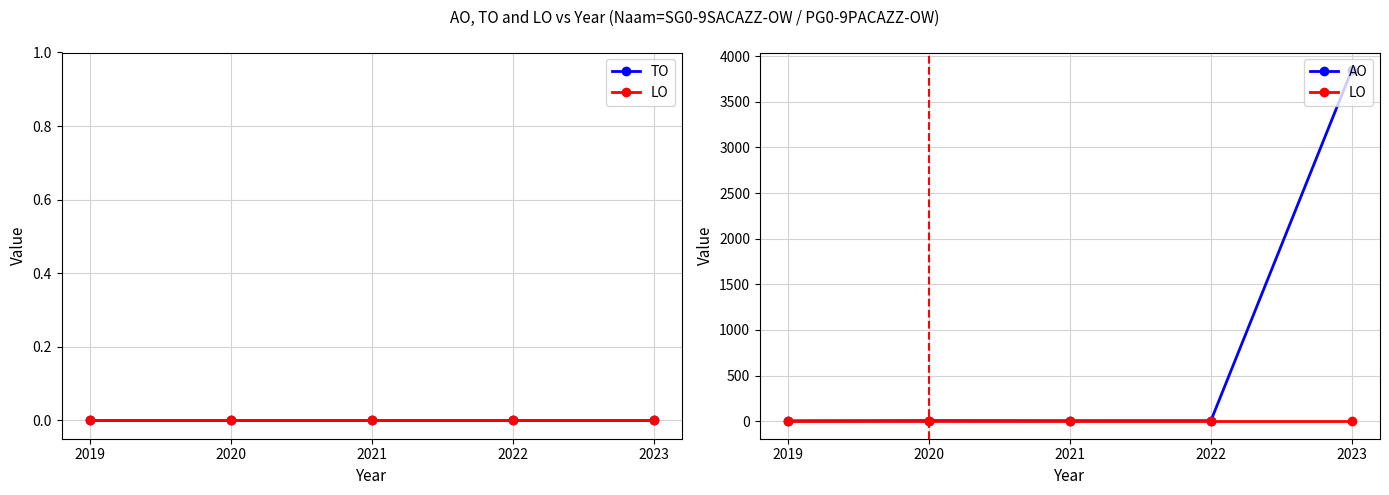

True or false: TO has more than 0 points higher than both neighbors.

False